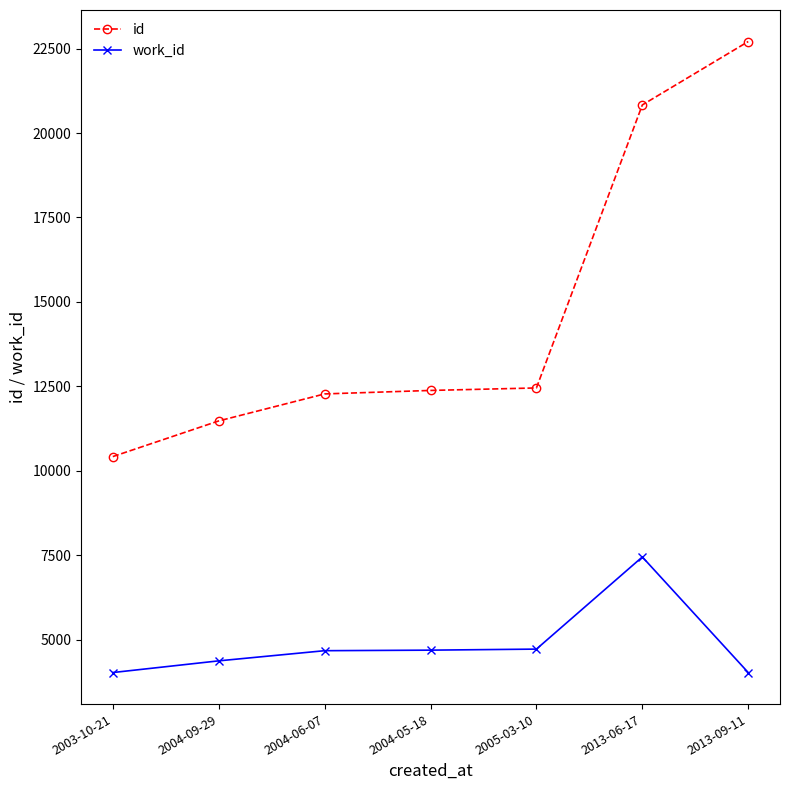

Which series has the largest range (max minus min)?

id